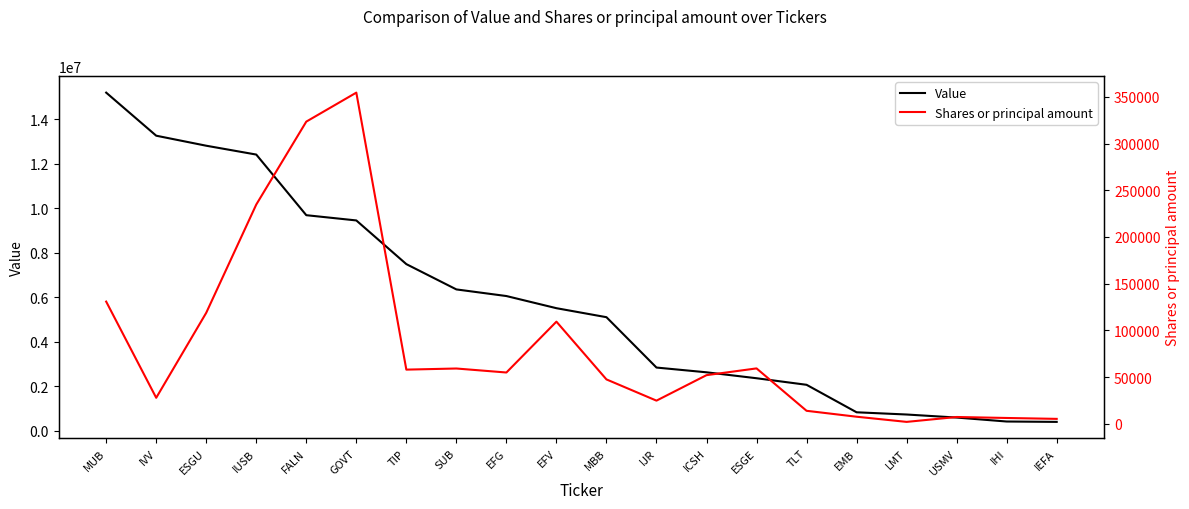

What is the difference between the highest and lowest values at IEFA?

387737